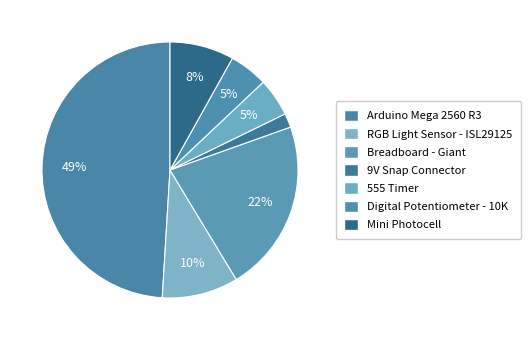

How many slices are in this pie chart?

7